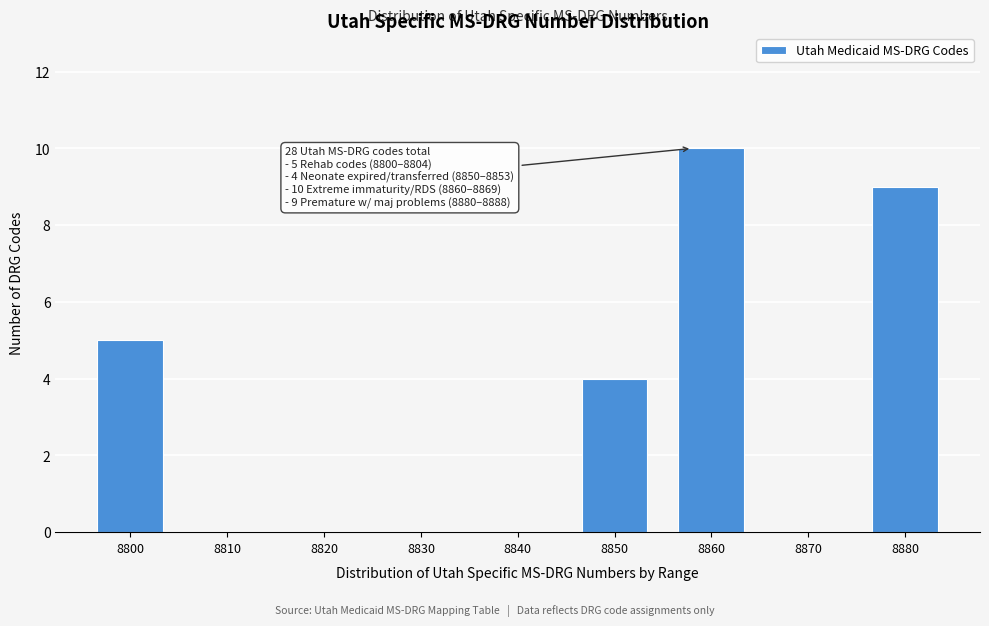

Reading right to left, extract all data points from this chart.

8880=9	8870=0	8860=10	8850=4	8840=0	8830=0	8820=0	8810=0	8800=5